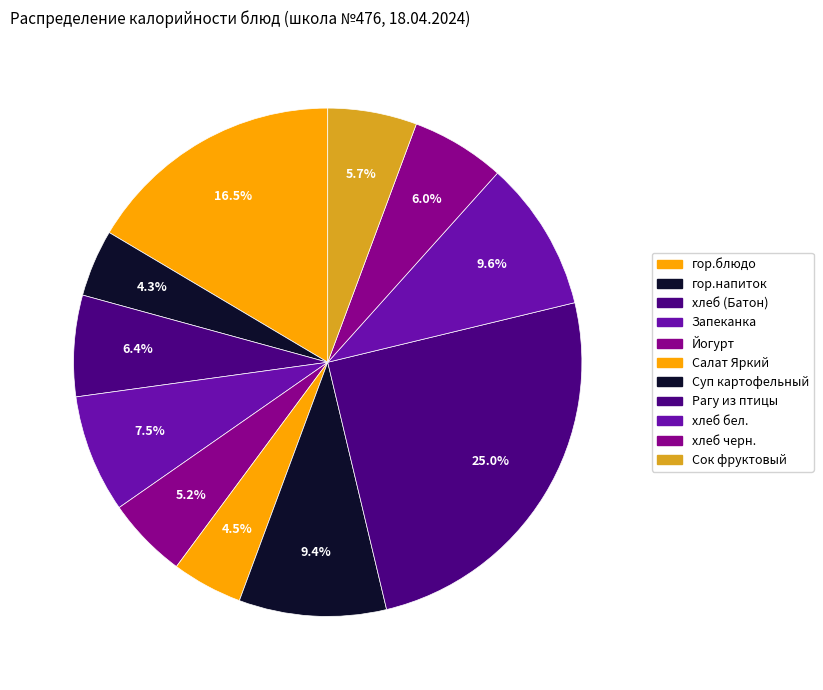

To the nearest percent, what is the combined percentage of Запеканка and хлеб (Батон)?

14%